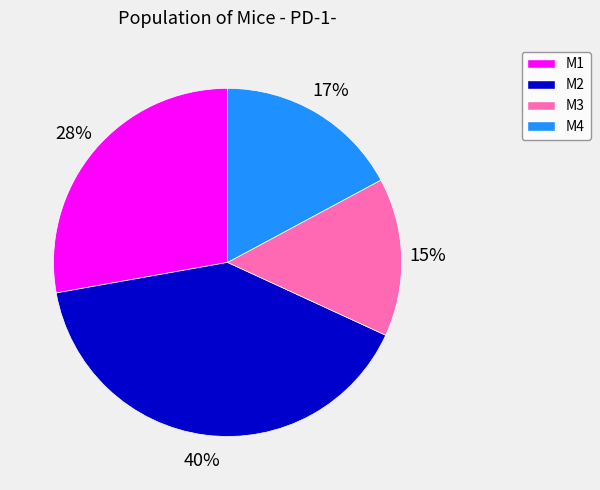

Is it true that M2 is 54% of the pie?

False